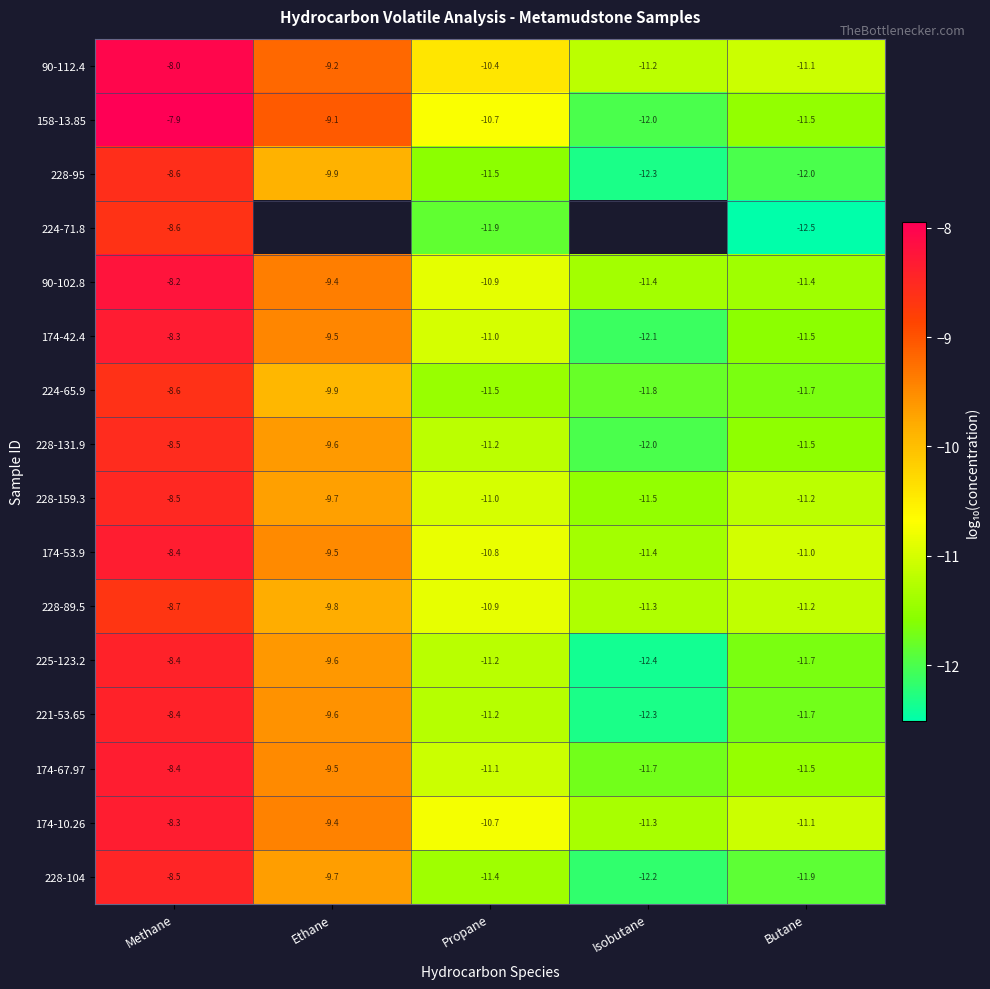

What is the average value of the 174-53.9 series?

-10.2